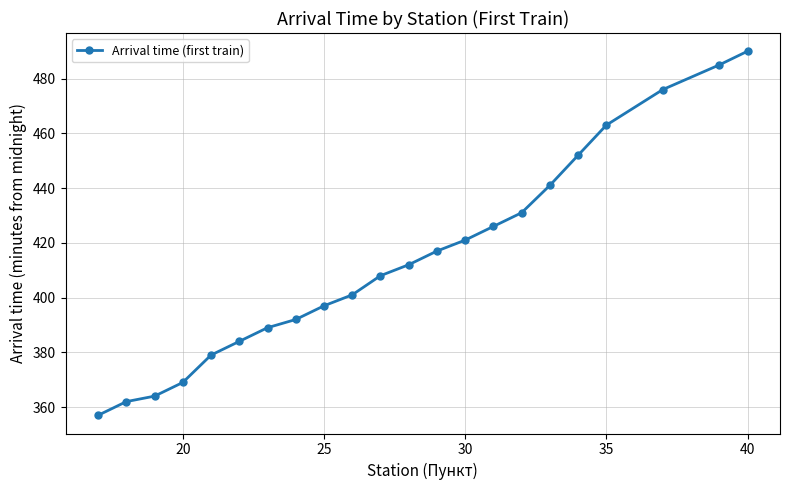

How many distinct data groups are displayed?

1